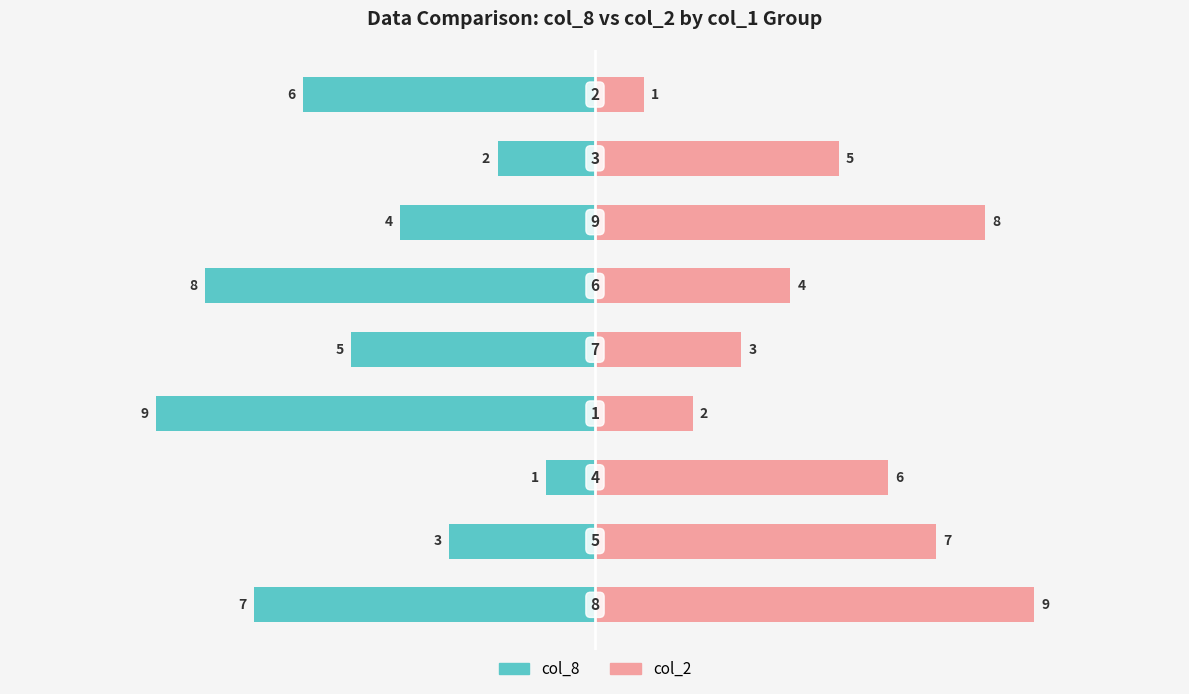

How many bars are there in each group?

2